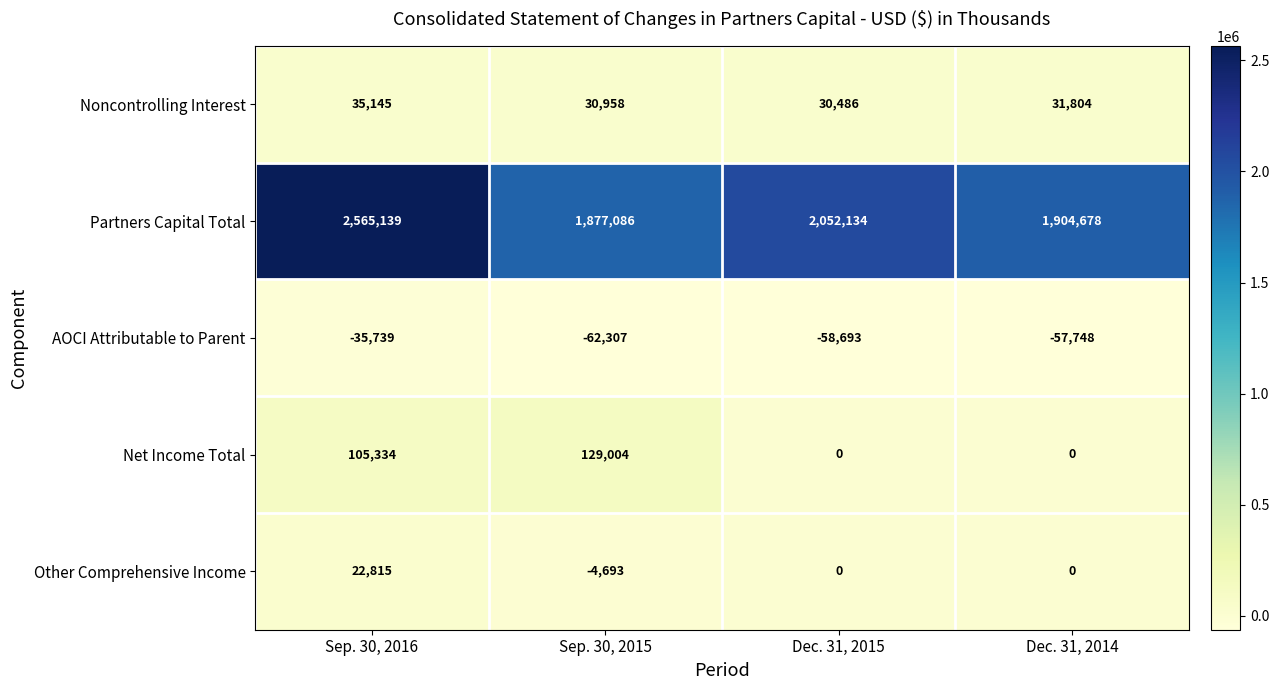

At which category does the chart reach its peak across all series?

Sep. 30, 2016